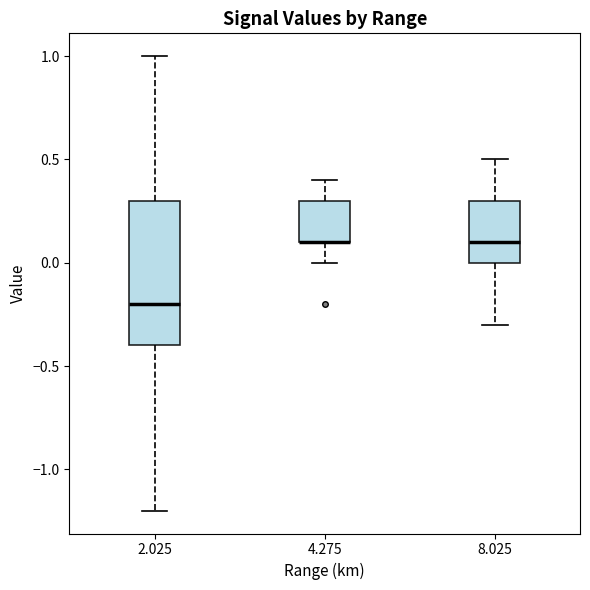

Where does the lower whisker of the box at x = 4.275 end on the y-axis? The values are not printed on the chart, so give them approximately, as read against the axis.

0.0